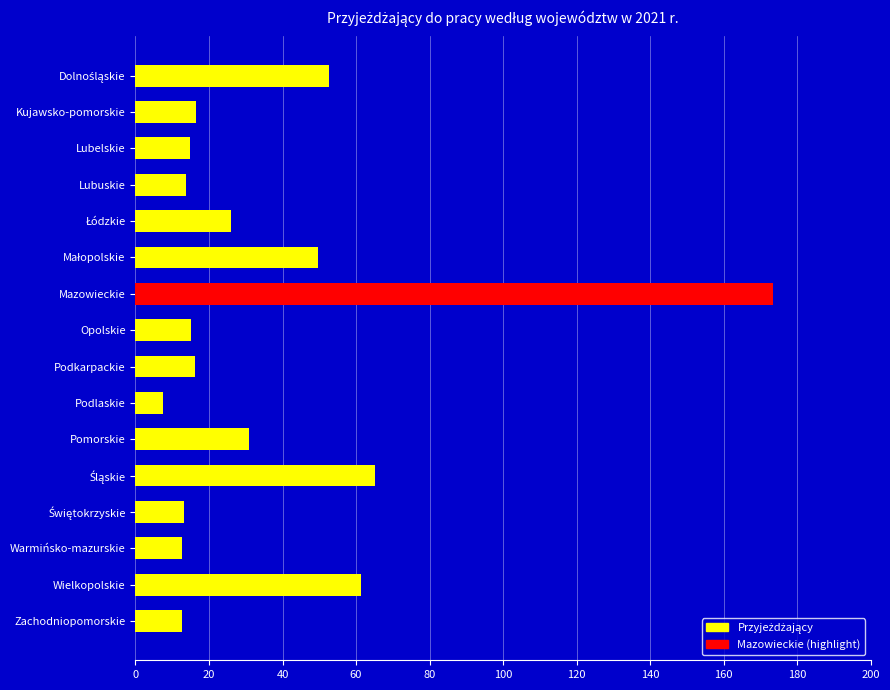

Does the chart contain any negative values?

No